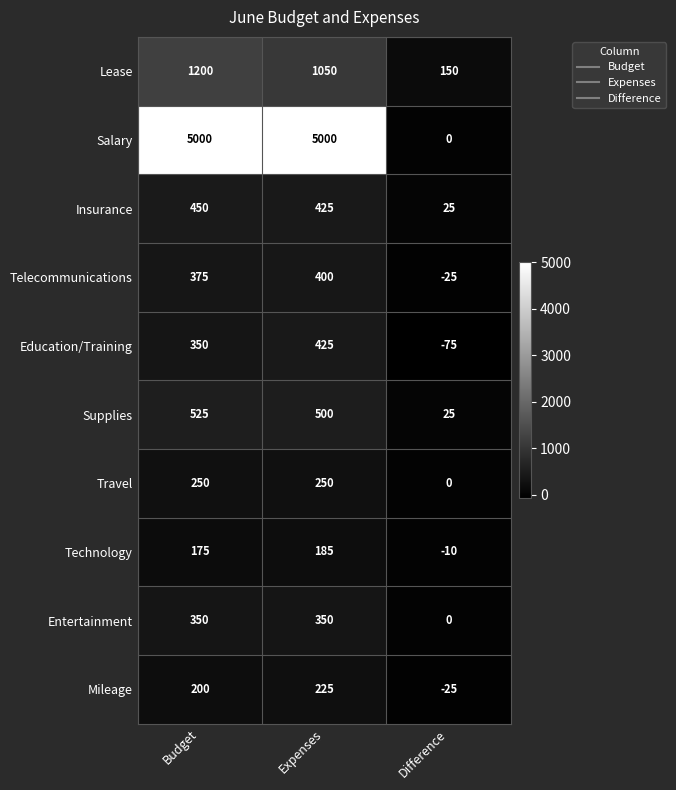

Reading left to right, list all the values displayed in this chart.

Lease: 1200	1050	150
Salary: 5000	5000	0
Insurance: 450	425	25
Telecommunications: 375	400	-25
Education/Training: 350	425	-75
Supplies: 525	500	25
Travel: 250	250	0
Technology: 175	185	-10
Entertainment: 350	350	0
Mileage: 200	225	-25